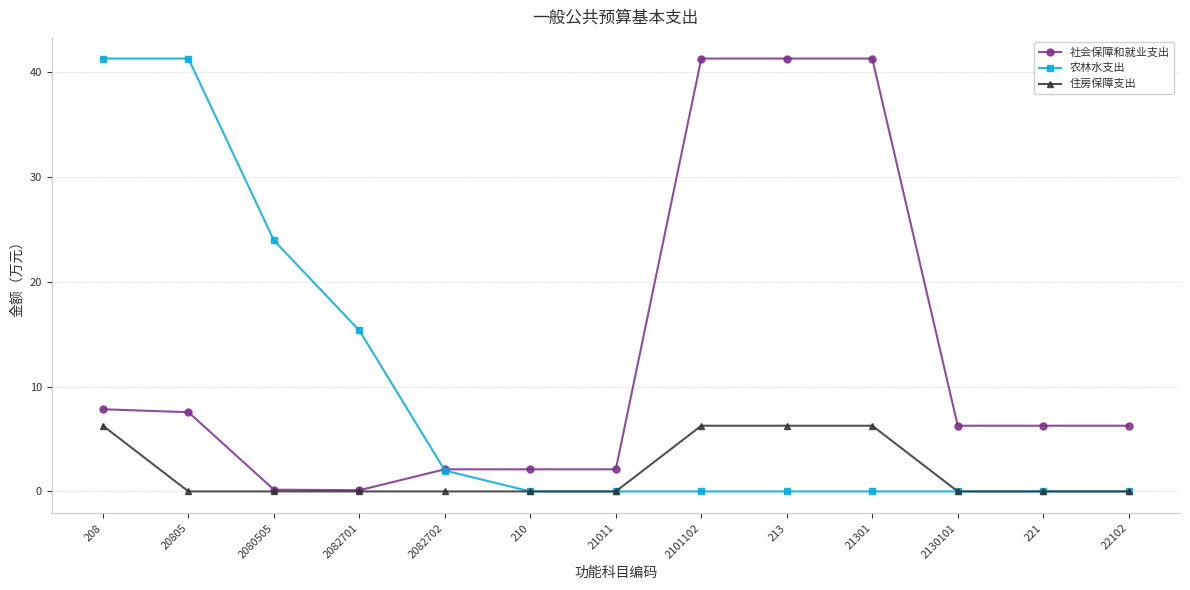

Rank the series by their average value, from highest to lowest.

社会保障和就业支出, 农林水支出, 住房保障支出